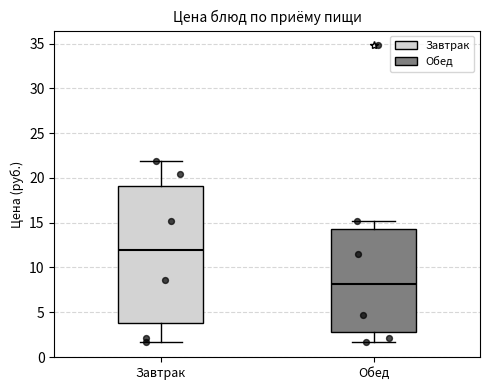

Where is the upper edge of the box for Завтрак on the y-axis? The values are not printed on the chart, so give them approximately, as read against the axis.

19.0